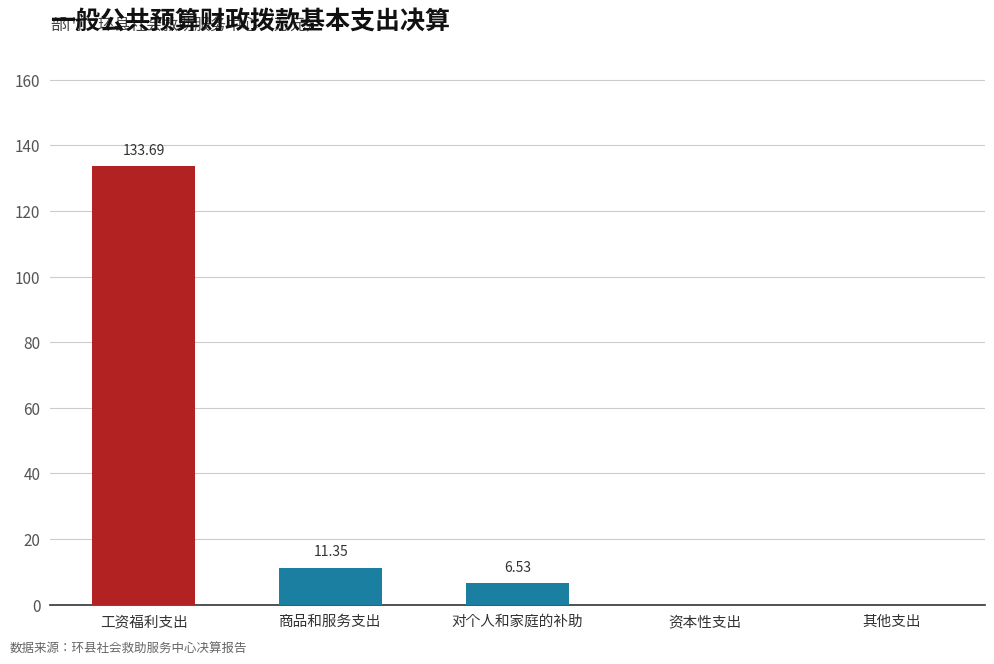

Is it true that the value at 商品和服务支出 is 11.3?

True